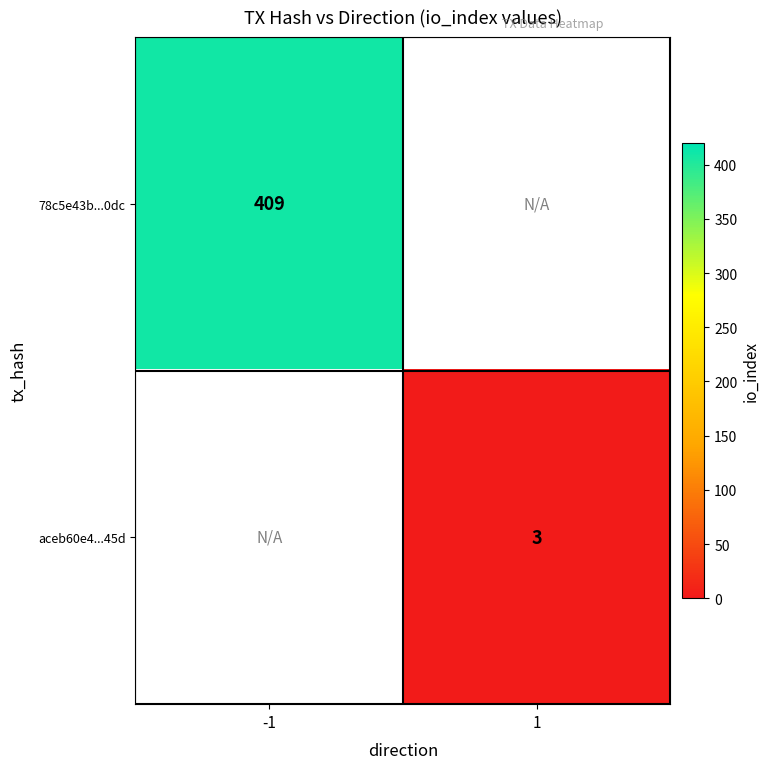

The 78c5e43b...0dc series shows 409 at -1. True or false?

True